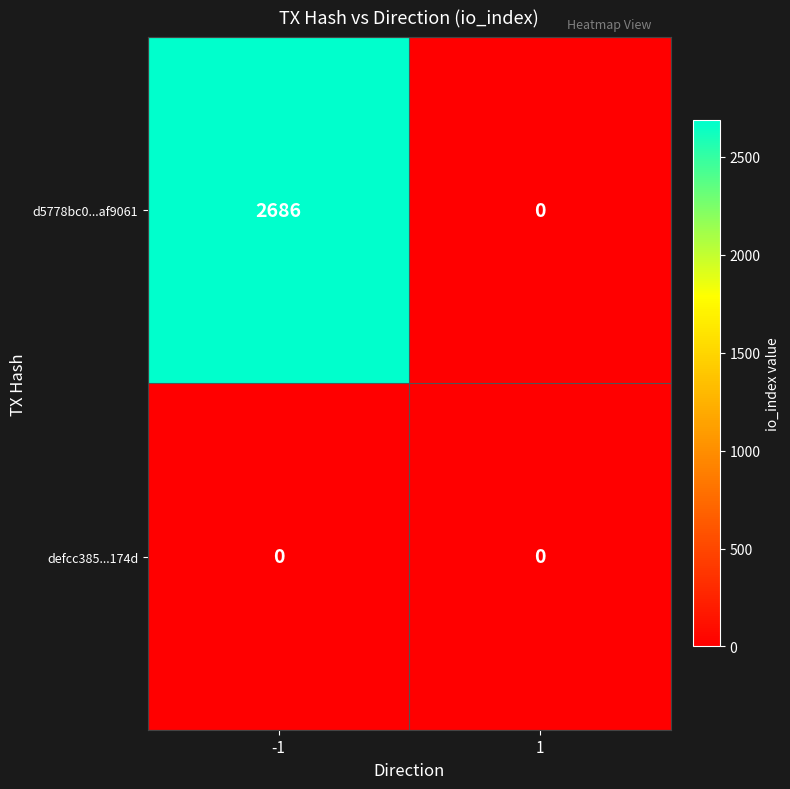

What is the average value of the d5778bc0...af9061 series?

1343